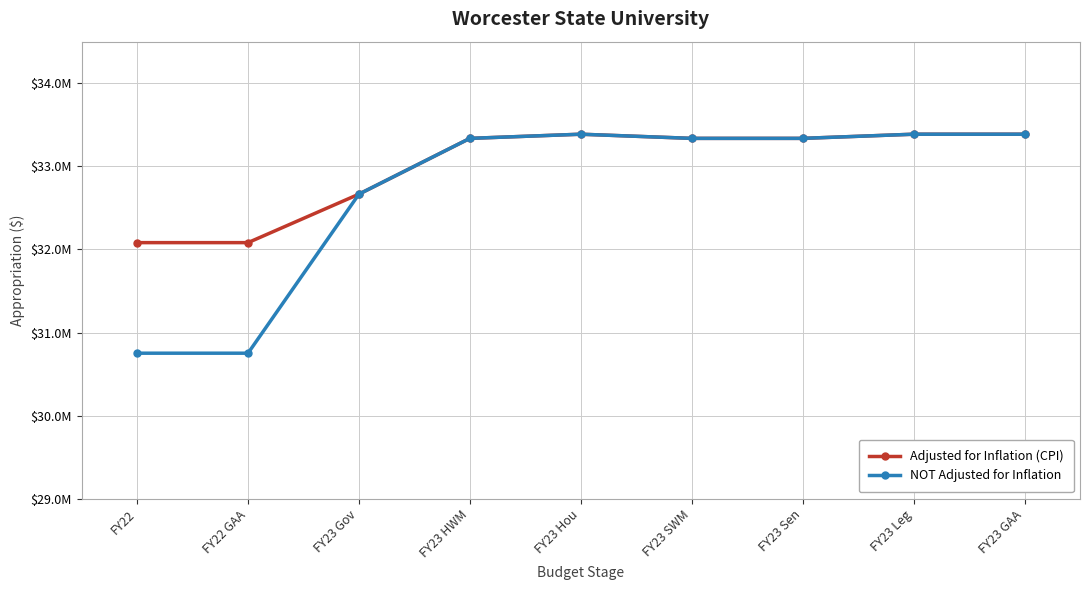

What are all the series names shown in the legend?

Adjusted for Inflation (CPI), NOT Adjusted for Inflation